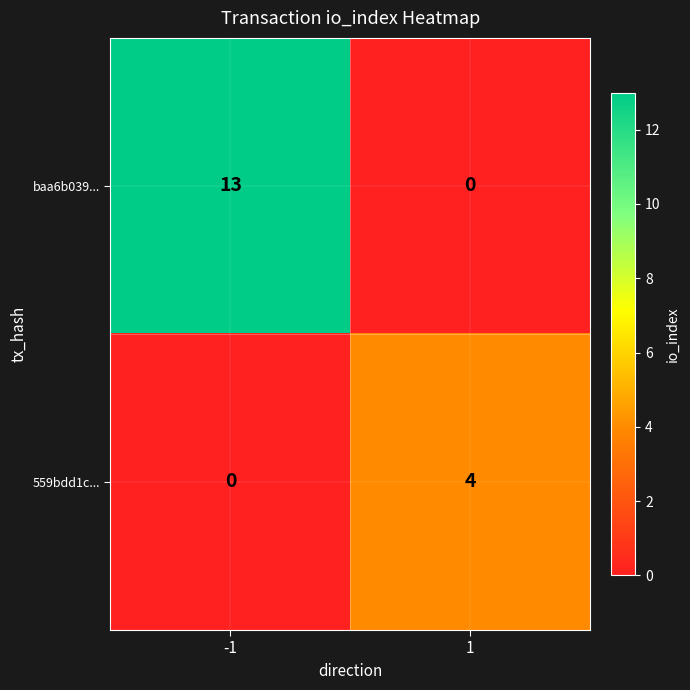

What is the difference between the maximum and minimum values in the baa6b039... series?

13